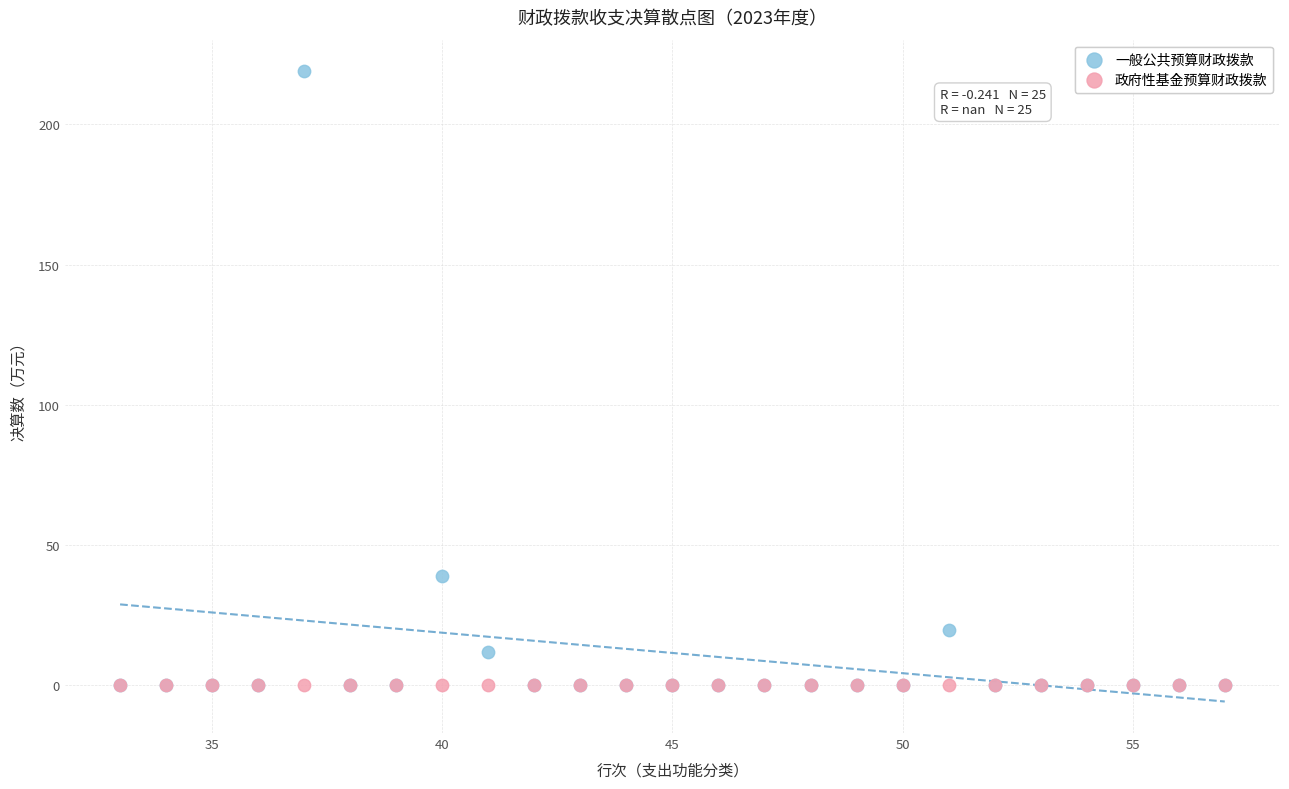

In the 一般公共预算财政拨款 series, what Y value is closest to 109?

39.0